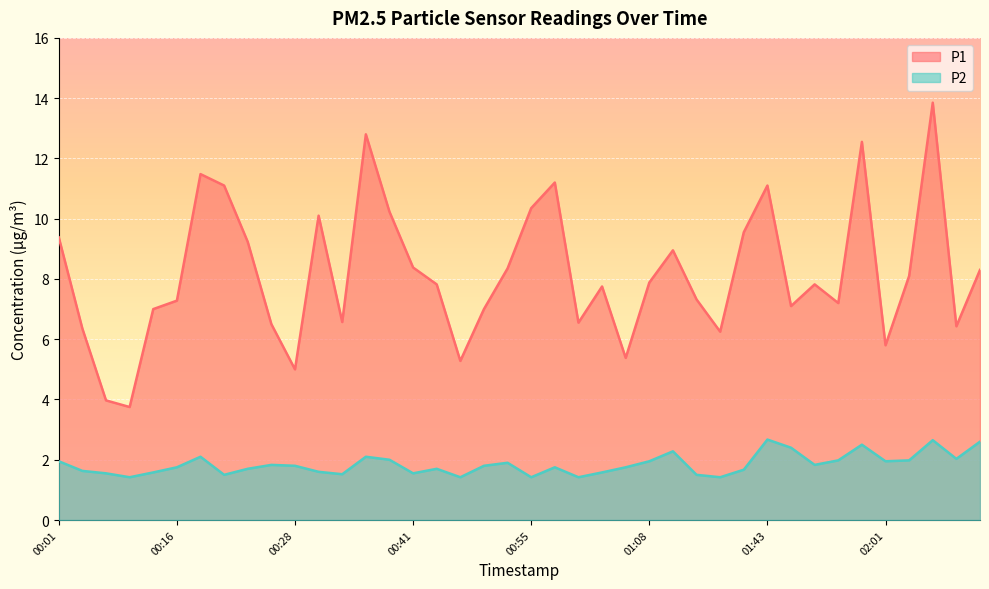

Where is the first local minimum for P1?

00:11